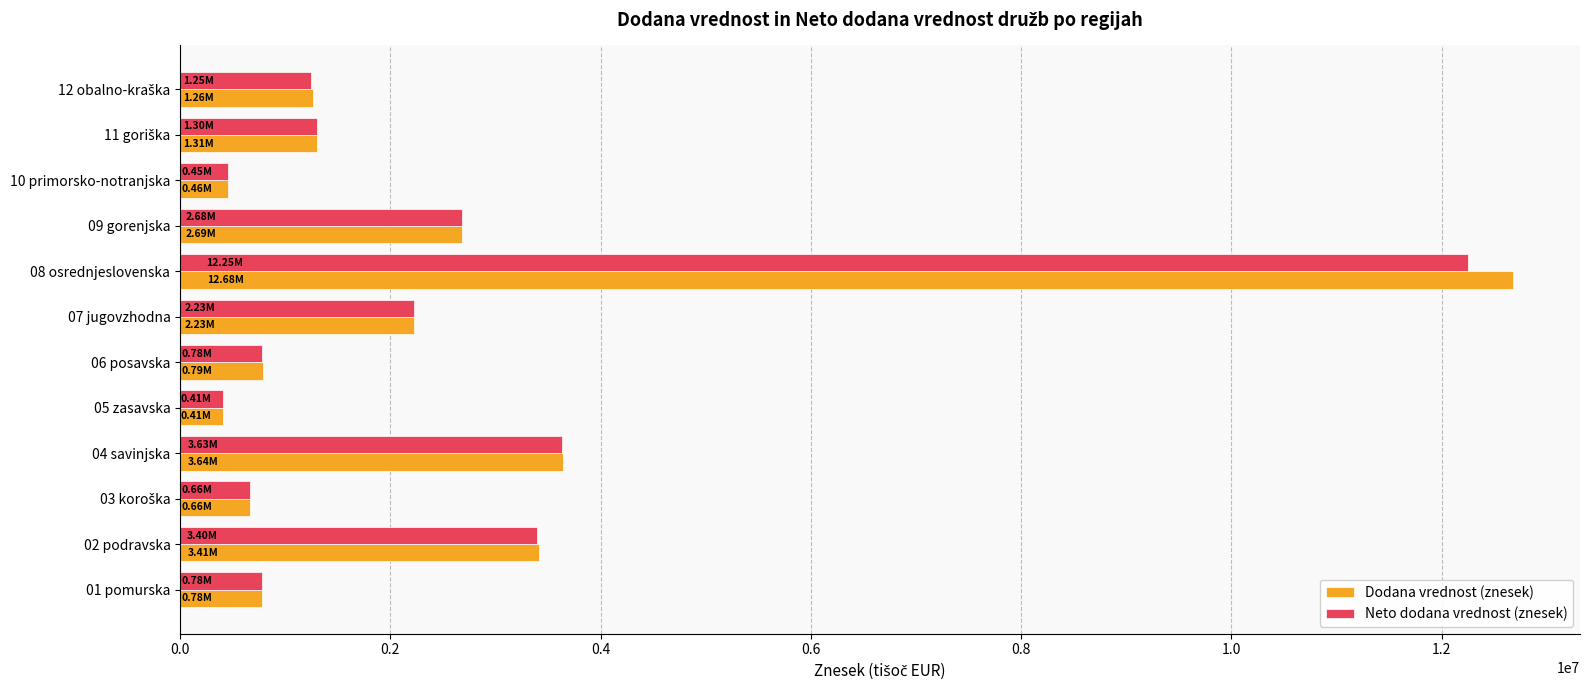

Which series has the largest range (max minus min)?

Dodana vrednost (znesek)